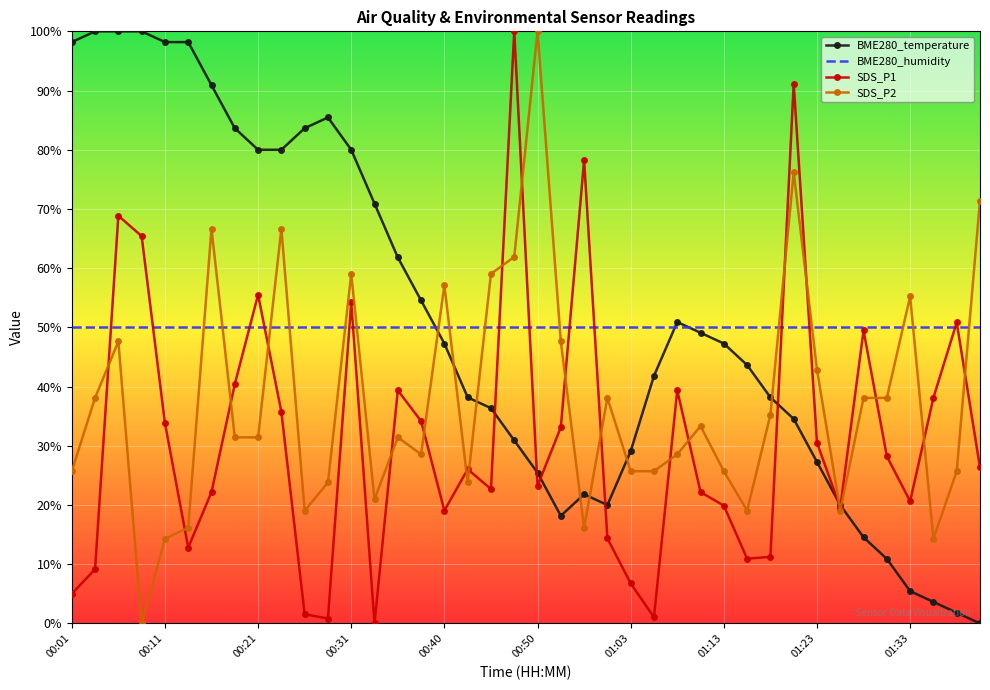

What is the maximum value shown in the chart?

100.0